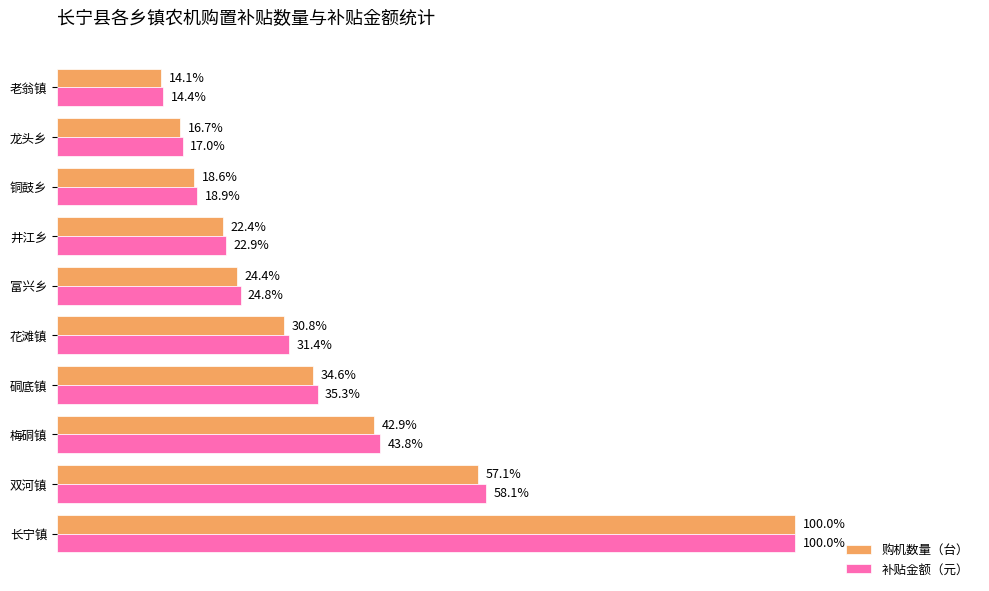

What are all the series names shown in the legend?

购机数量（台）, 补贴金额（元）